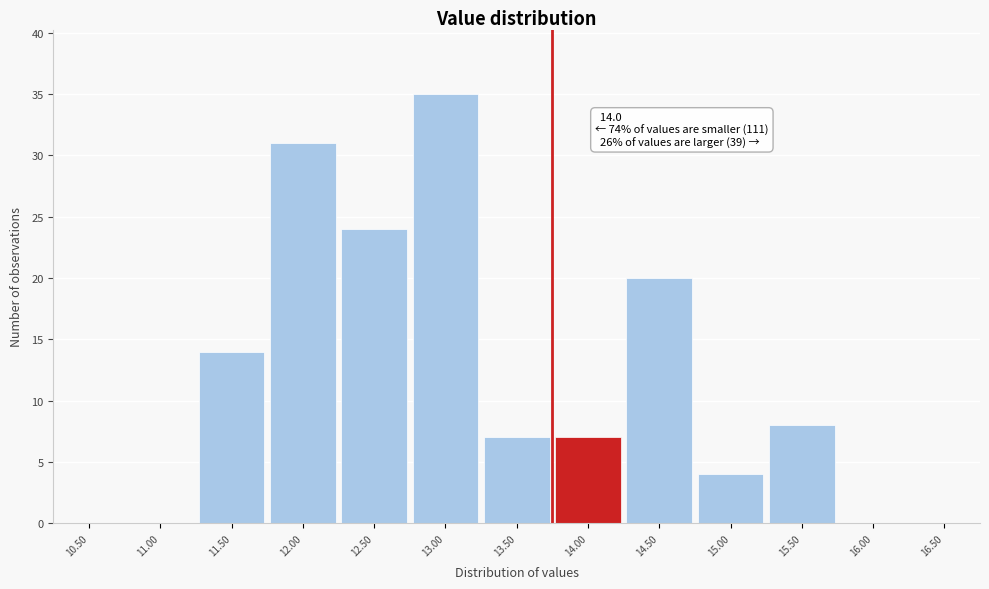

Reading left to right, extract all data points from this chart.

10.50=0	11.00=0	11.50=14	12.00=31	12.50=24	13.00=35	13.50=7	14.00=7	14.50=20	15.00=4	15.50=8	16.00=0	16.50=0